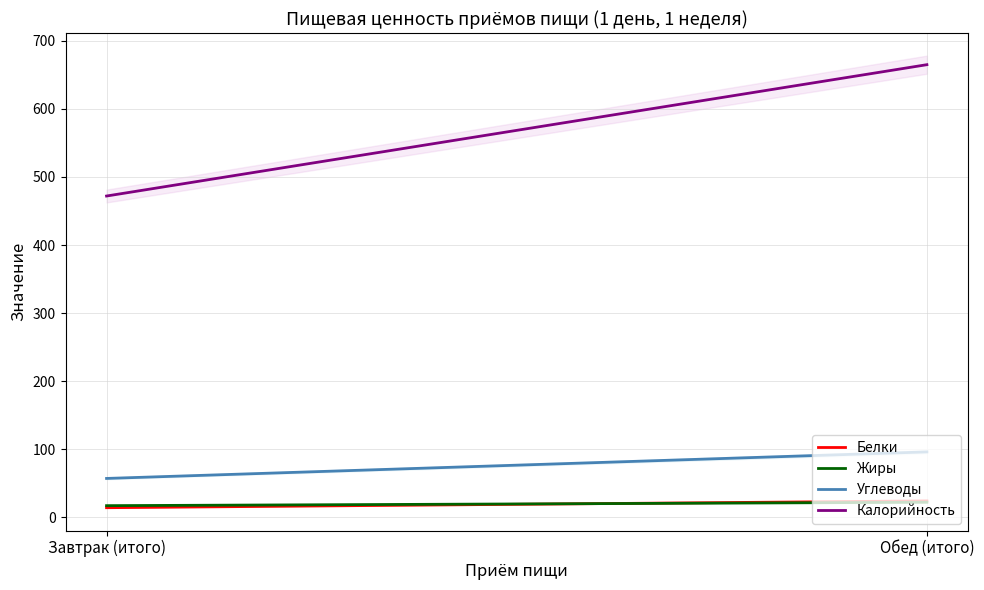

What is the difference between the maximum and minimum values in the Белки series?

10